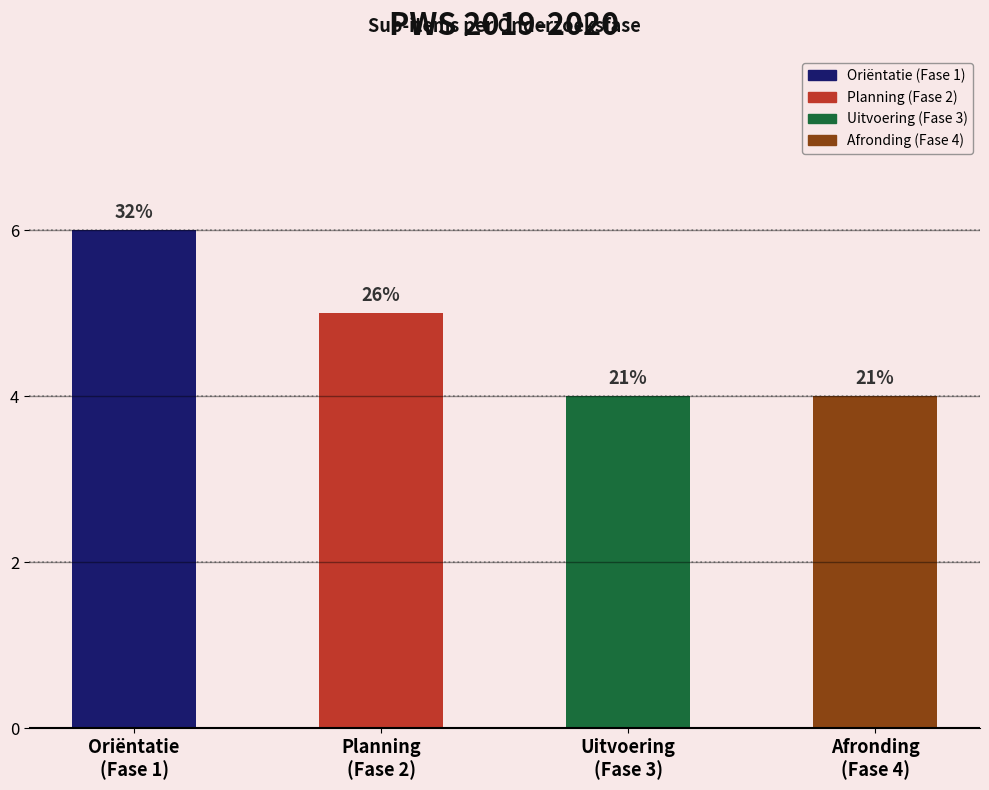

Does the chart contain any negative values?

No